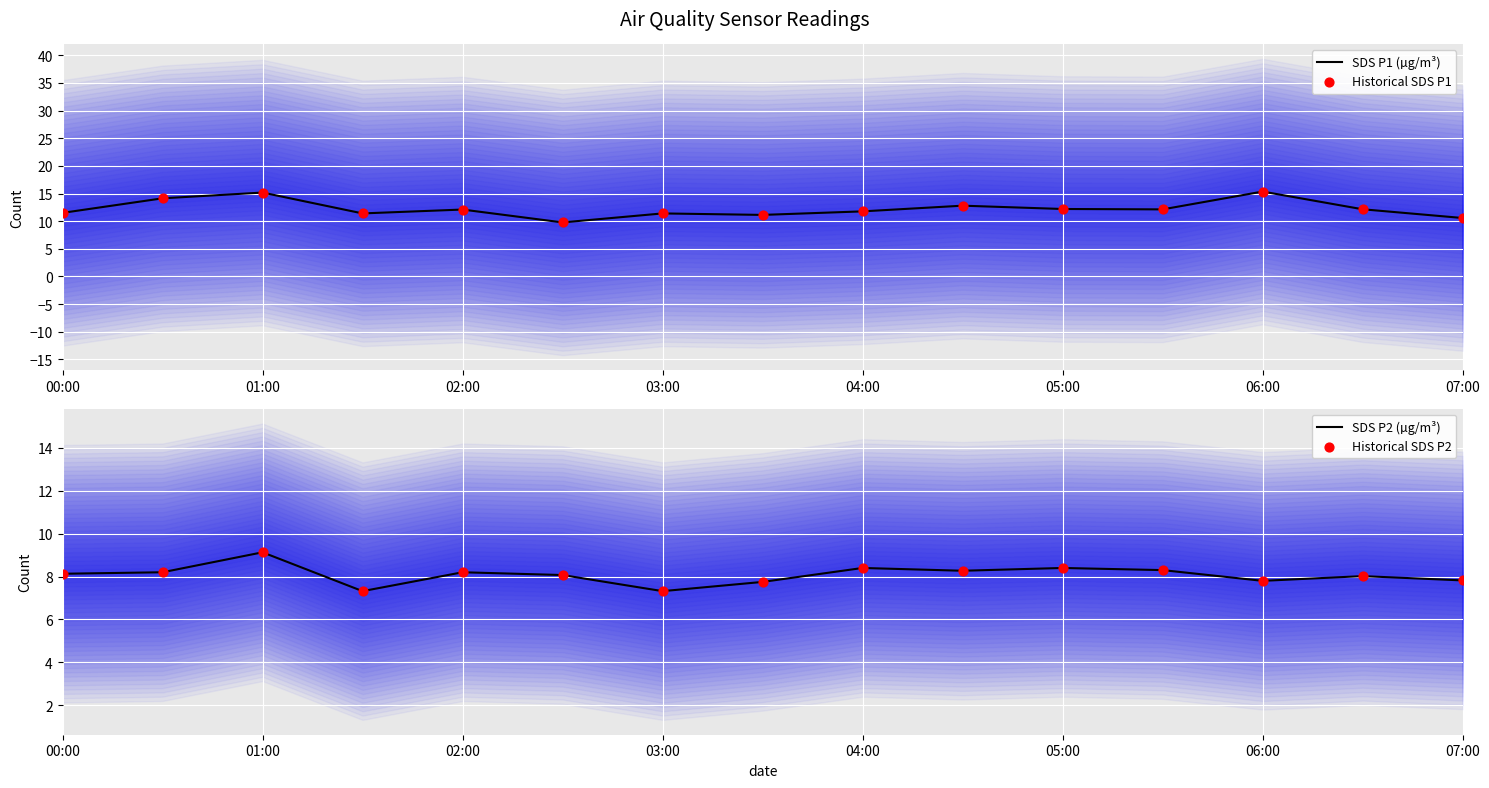

The SDS P1 (µg/m³) series shows 15.2 at 01:00. True or false?

True